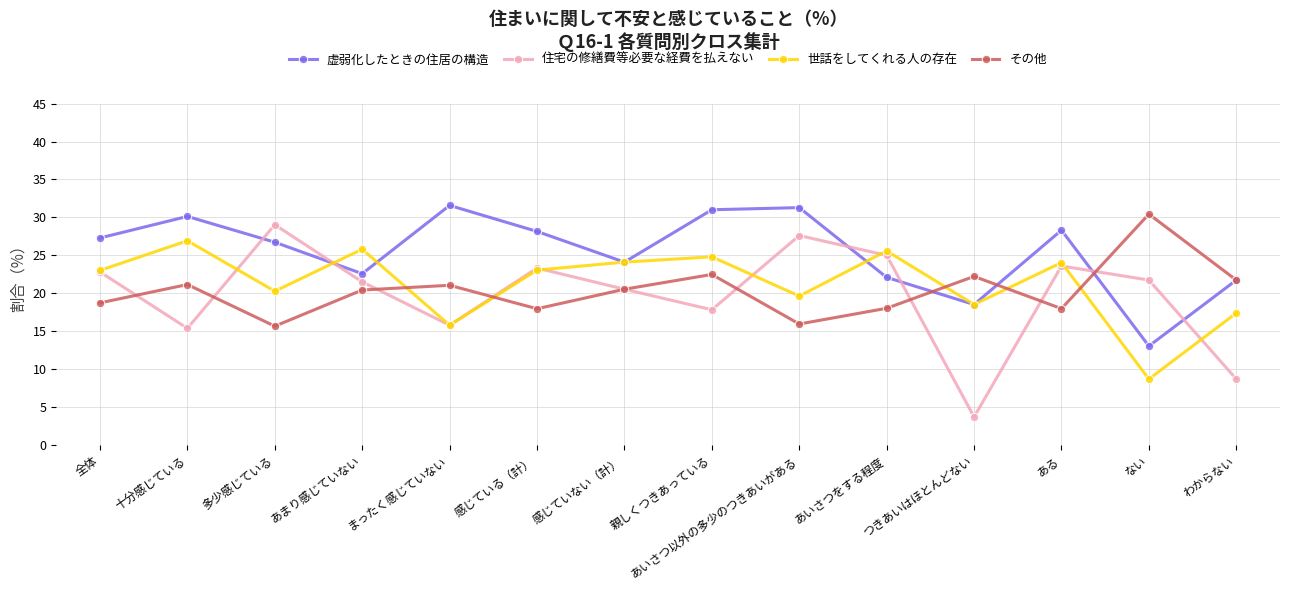

What is the difference between the highest and lowest values at わからない?

13.0